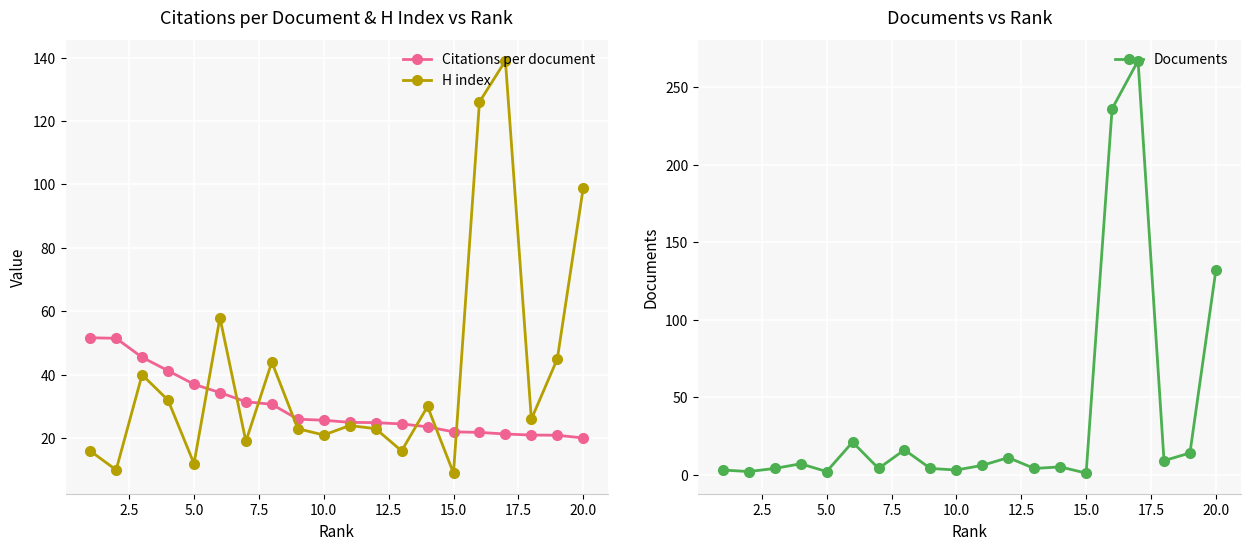

True or false: H index has more than 0 interior local peaks.

True